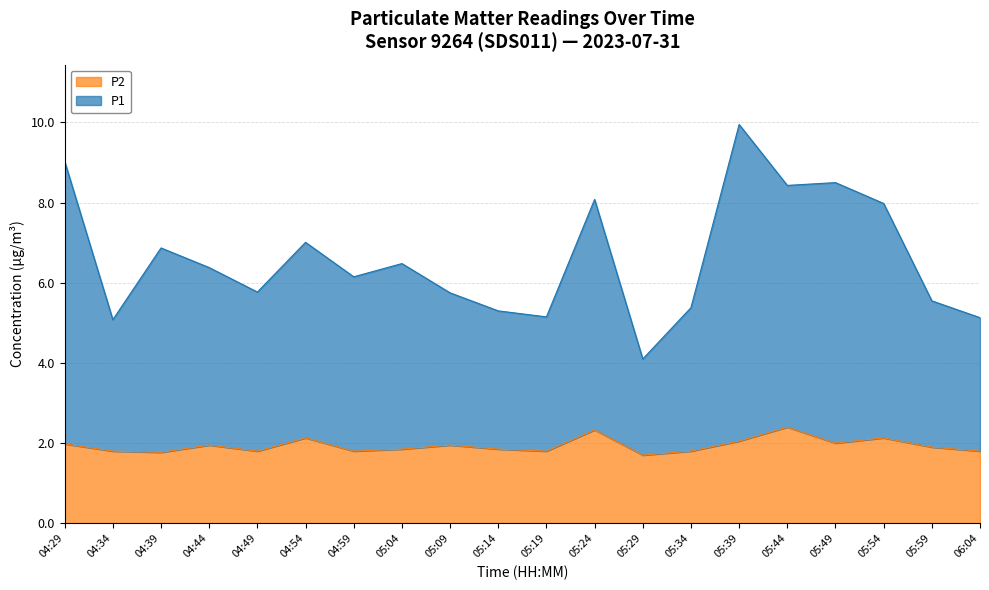

What is the total value across all series at 06:04?

5.1